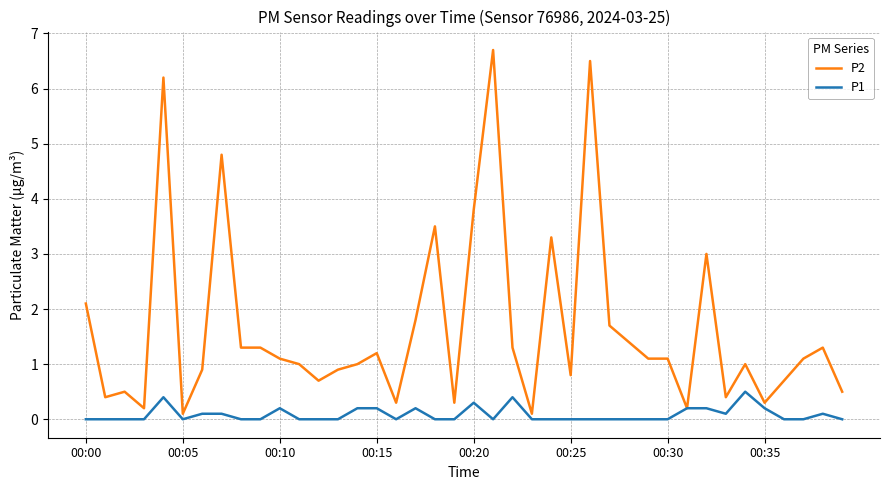

Which series has the widest spread of values?

P2